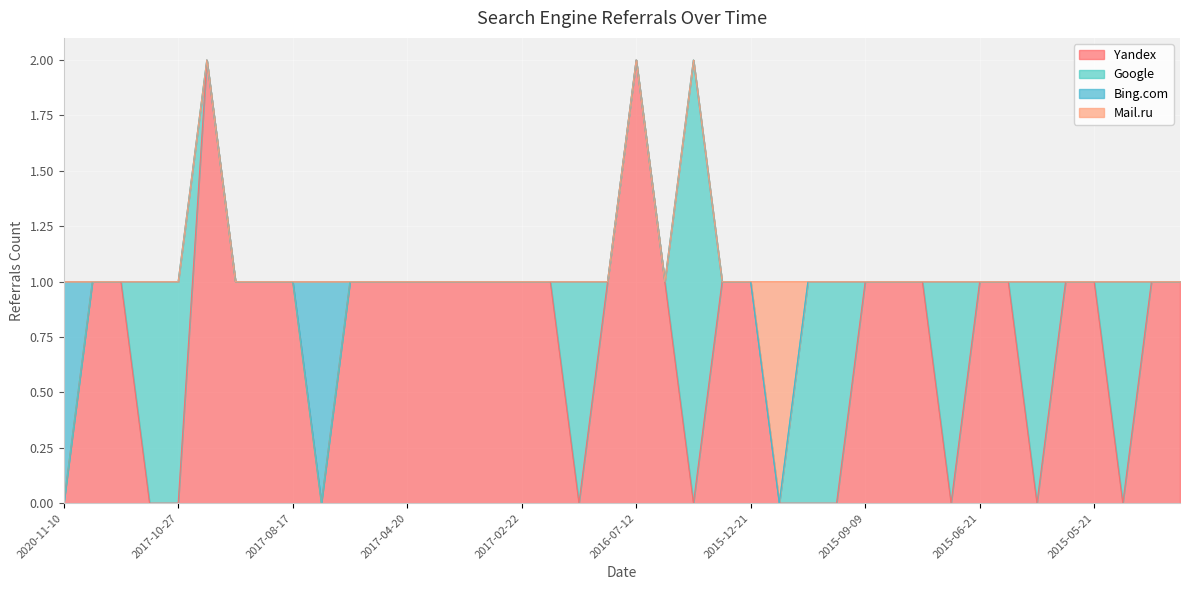

Reading left to right, list all the values displayed in this chart.

Yandex: 2020-11-10=0	2019-07-23=1	2018-10-19=1	2017-10-28=0	2017-10-27=0	2017-10-26=2	2017-09-13=1	2017-09-01=1	2017-08-17=1	2017-07-11=0	2017-05-19=1	2017-05-09=1	2017-04-20=1	2017-04-15=1	2017-03-29=1	2017-03-10=1	2017-02-22=1	2017-02-20=1	2017-02-14=0	2017-02-02=1	2016-07-12=2	2016-06-20=1	2016-06-14=0	2016-03-28=1	2015-12-21=1	2015-11-11=0	2015-10-12=0	2015-10-02=0	2015-09-09=1	2015-09-06=1	2015-07-01=1	2015-06-25=0	2015-06-21=1	2015-06-17=1	2015-06-10=0	2015-05-27=1	2015-05-21=1	2015-05-15=0	2015-05-02=1	2015-04-30=1
Google: 2020-11-10=0	2019-07-23=0	2018-10-19=0	2017-10-28=1	2017-10-27=1	2017-10-26=0	2017-09-13=0	2017-09-01=0	2017-08-17=0	2017-07-11=0	2017-05-19=0	2017-05-09=0	2017-04-20=0	2017-04-15=0	2017-03-29=0	2017-03-10=0	2017-02-22=0	2017-02-20=0	2017-02-14=1	2017-02-02=0	2016-07-12=0	2016-06-20=0	2016-06-14=2	2016-03-28=0	2015-12-21=0	2015-11-11=0	2015-10-12=1	2015-10-02=1	2015-09-09=0	2015-09-06=0	2015-07-01=0	2015-06-25=1	2015-06-21=0	2015-06-17=0	2015-06-10=1	2015-05-27=0	2015-05-21=0	2015-05-15=1	2015-05-02=0	2015-04-30=0
Bing.com: 2020-11-10=1	2019-07-23=0	2018-10-19=0	2017-10-28=0	2017-10-27=0	2017-10-26=0	2017-09-13=0	2017-09-01=0	2017-08-17=0	2017-07-11=1	2017-05-19=0	2017-05-09=0	2017-04-20=0	2017-04-15=0	2017-03-29=0	2017-03-10=0	2017-02-22=0	2017-02-20=0	2017-02-14=0	2017-02-02=0	2016-07-12=0	2016-06-20=0	2016-06-14=0	2016-03-28=0	2015-12-21=0	2015-11-11=0	2015-10-12=0	2015-10-02=0	2015-09-09=0	2015-09-06=0	2015-07-01=0	2015-06-25=0	2015-06-21=0	2015-06-17=0	2015-06-10=0	2015-05-27=0	2015-05-21=0	2015-05-15=0	2015-05-02=0	2015-04-30=0
Mail.ru: 2020-11-10=0	2019-07-23=0	2018-10-19=0	2017-10-28=0	2017-10-27=0	2017-10-26=0	2017-09-13=0	2017-09-01=0	2017-08-17=0	2017-07-11=0	2017-05-19=0	2017-05-09=0	2017-04-20=0	2017-04-15=0	2017-03-29=0	2017-03-10=0	2017-02-22=0	2017-02-20=0	2017-02-14=0	2017-02-02=0	2016-07-12=0	2016-06-20=0	2016-06-14=0	2016-03-28=0	2015-12-21=0	2015-11-11=1	2015-10-12=0	2015-10-02=0	2015-09-09=0	2015-09-06=0	2015-07-01=0	2015-06-25=0	2015-06-21=0	2015-06-17=0	2015-06-10=0	2015-05-27=0	2015-05-21=0	2015-05-15=0	2015-05-02=0	2015-04-30=0